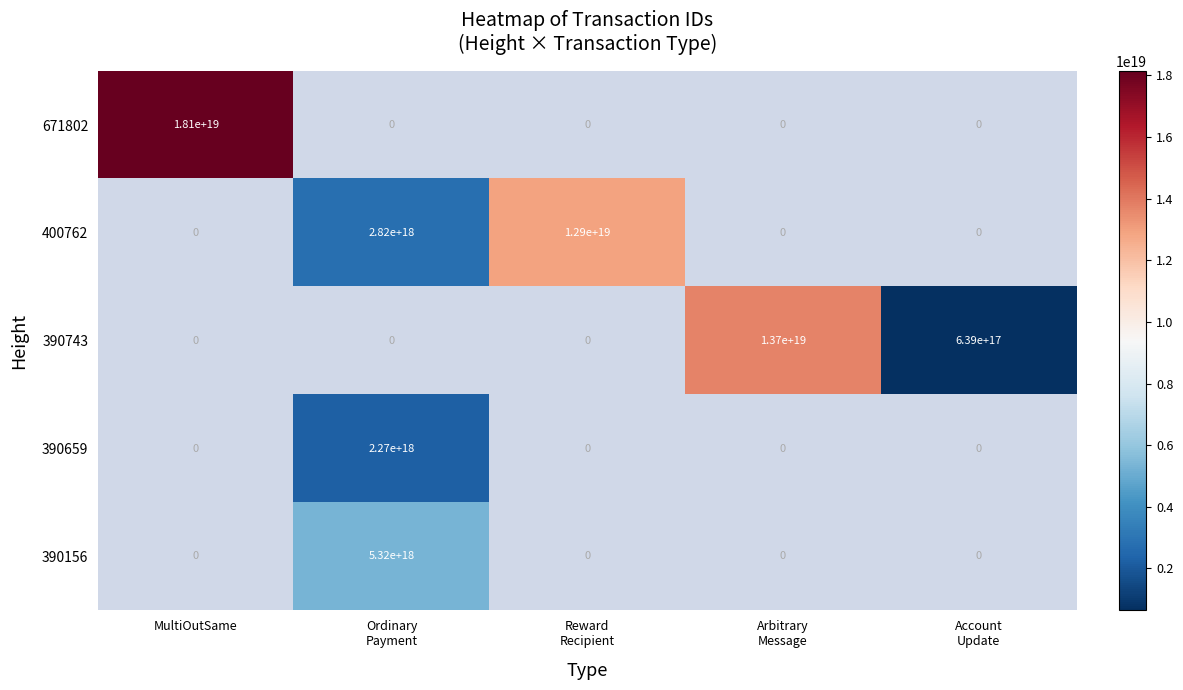

How many data points does each series have?

5